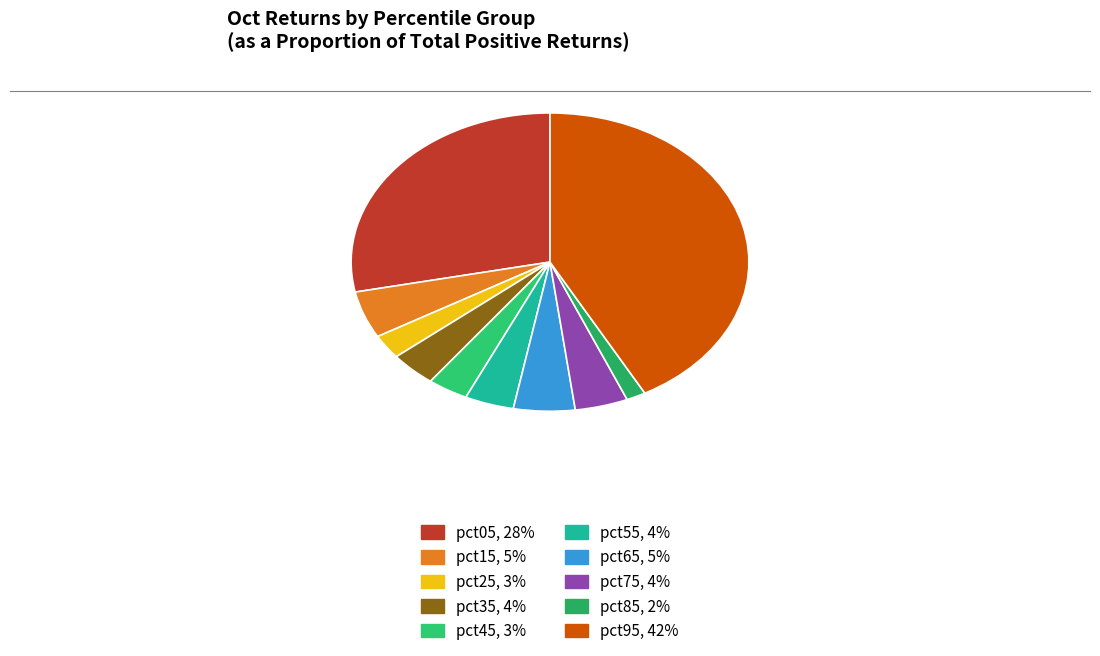

Count the number of slices in the pie.

10